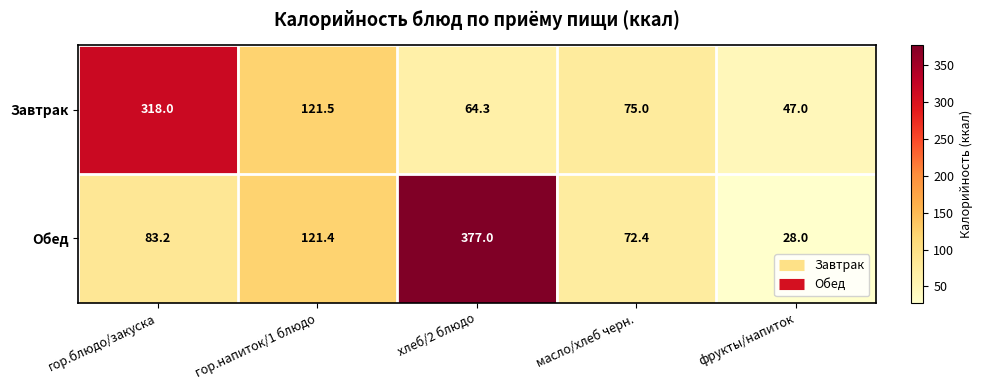

What is the sum of all Завтрак values?

625.8